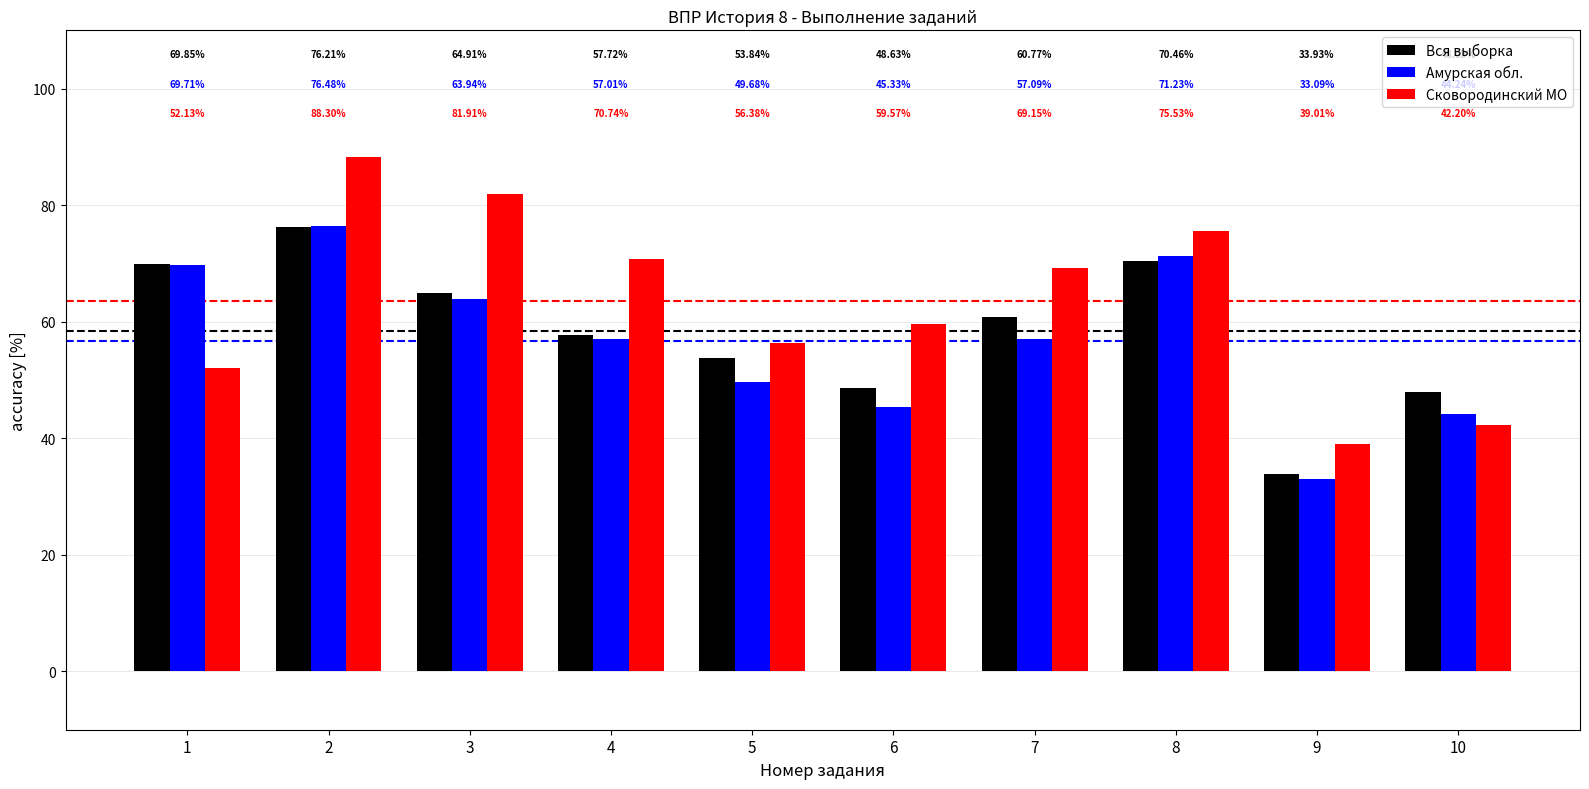

What are all the series names shown in the legend?

Вся выборка, Амурская обл., Сковородинский МО